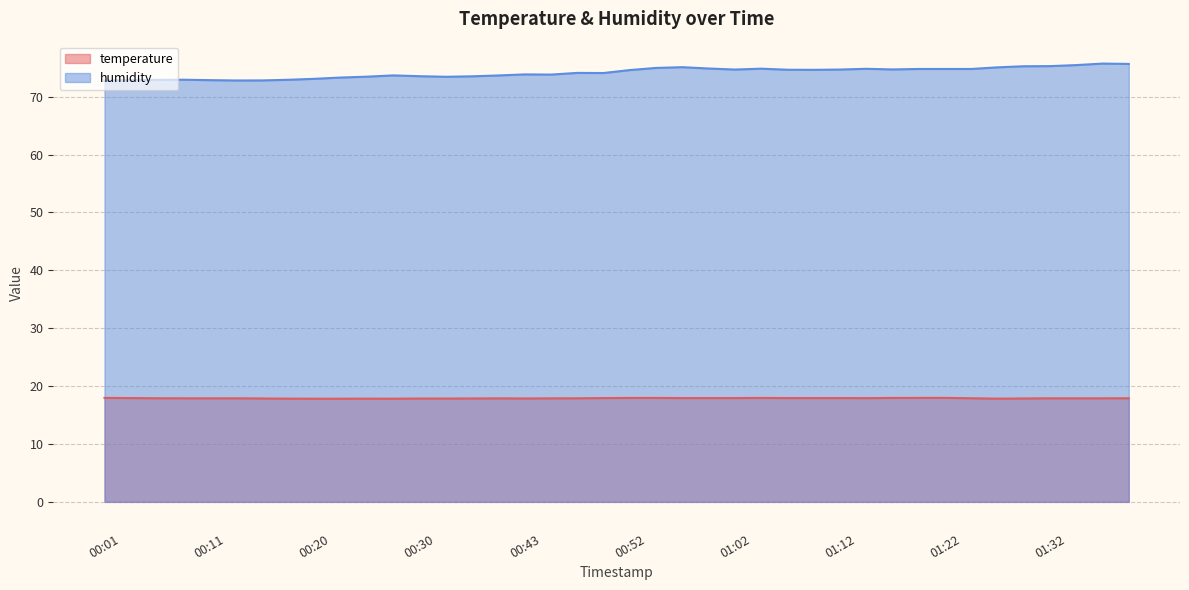

Does the chart have visible grid lines?

Yes